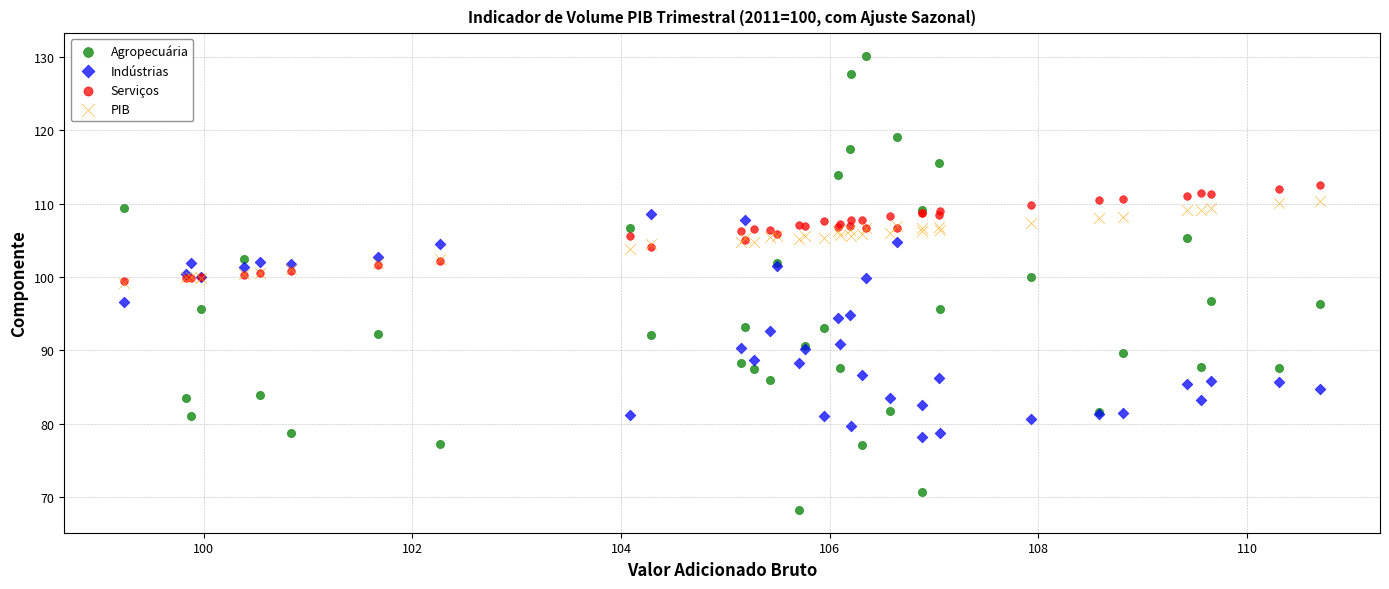

Which series contains the highest Y value?

Agropecuária